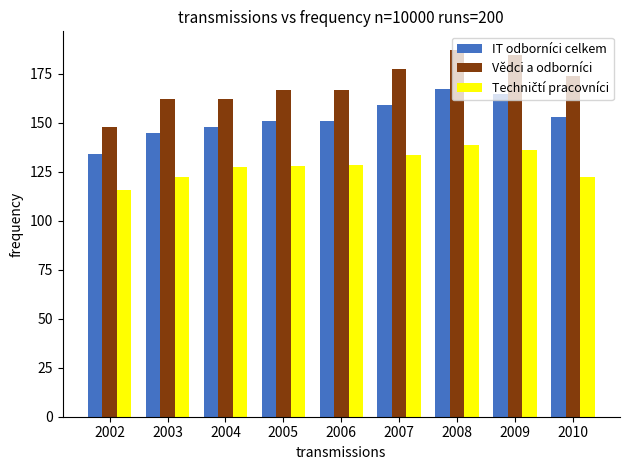

What value does the Vědci a odborníci series have at 2010?

173.8